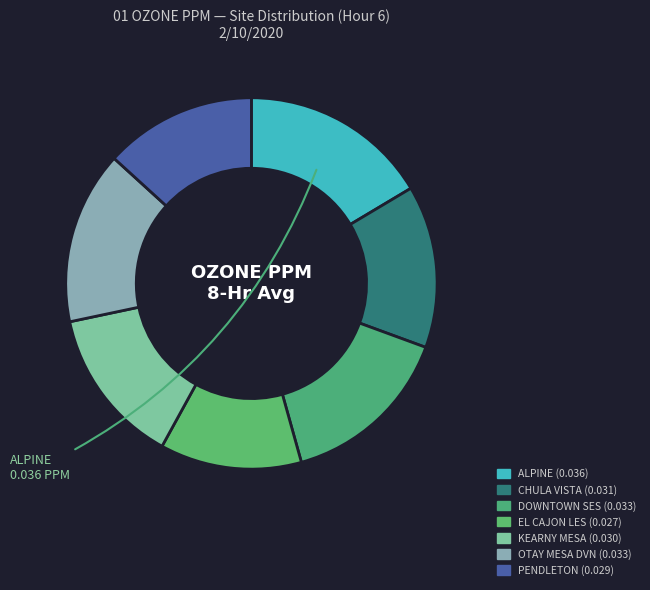

Which category has the biggest portion of the pie?

ALPINE